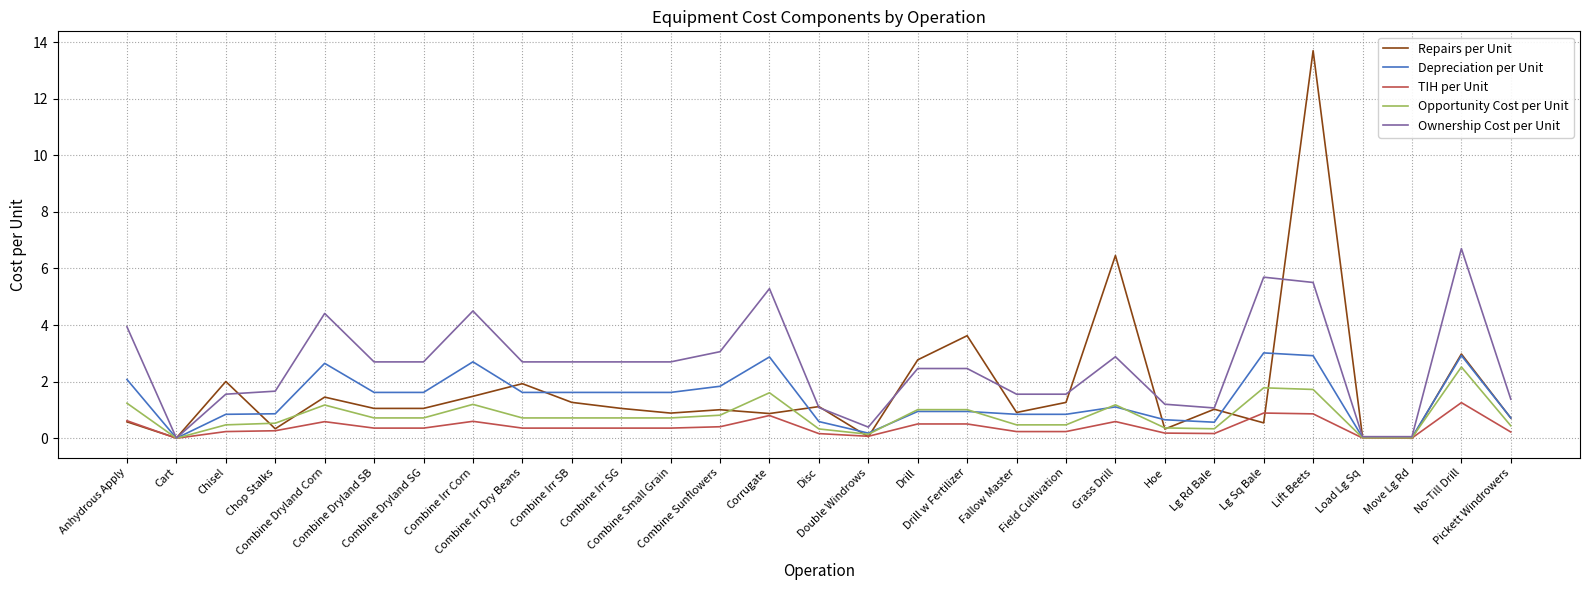

Which series has the widest spread of values?

Repairs per Unit